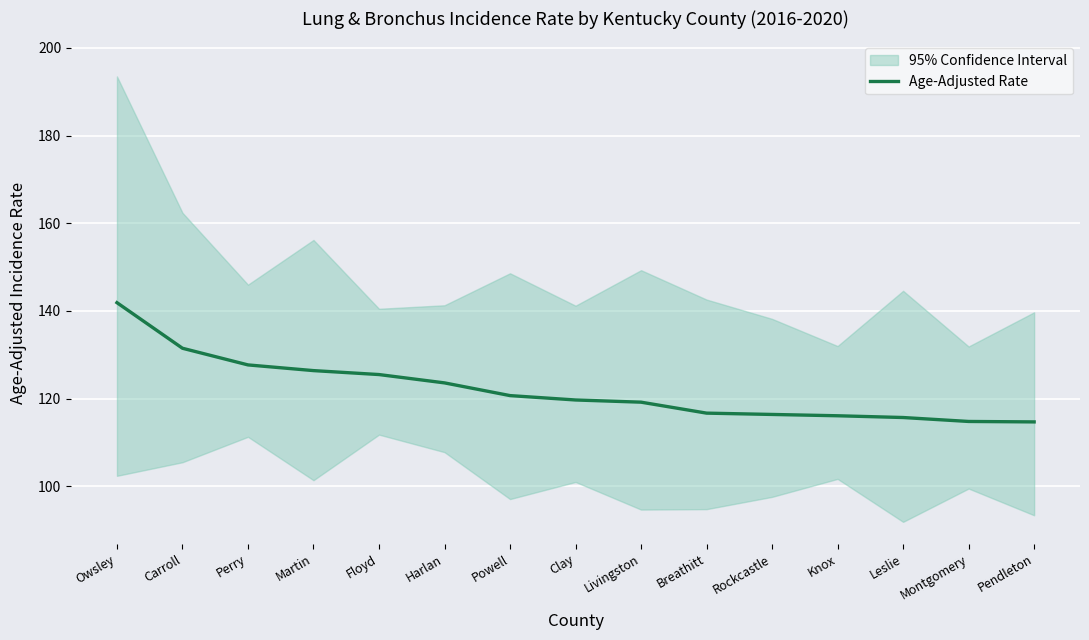

Which label corresponds to the largest value in the chart?

Owsley